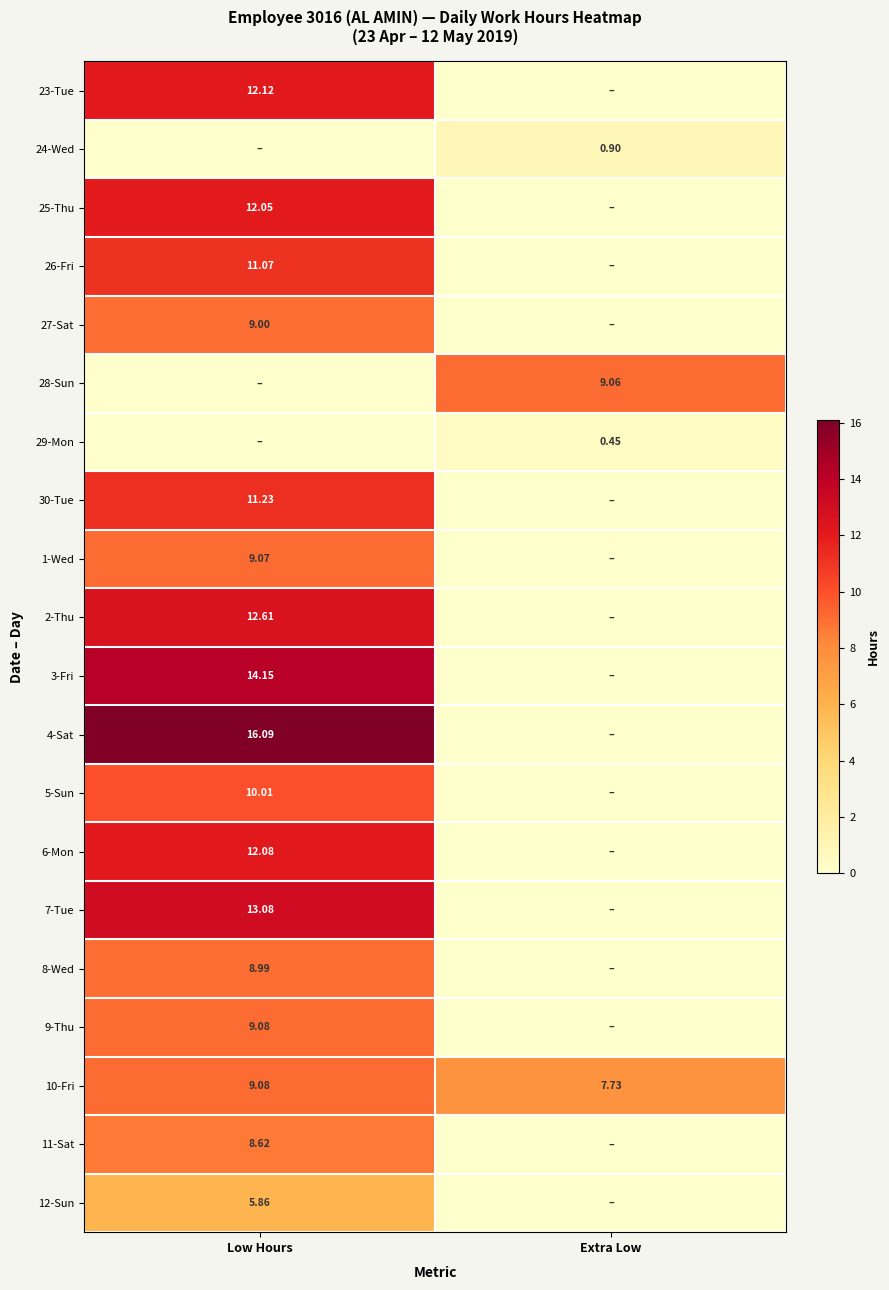

Is the value of 10-Fri at Low Hours greater than the value of 8-Wed at Low Hours?

Yes